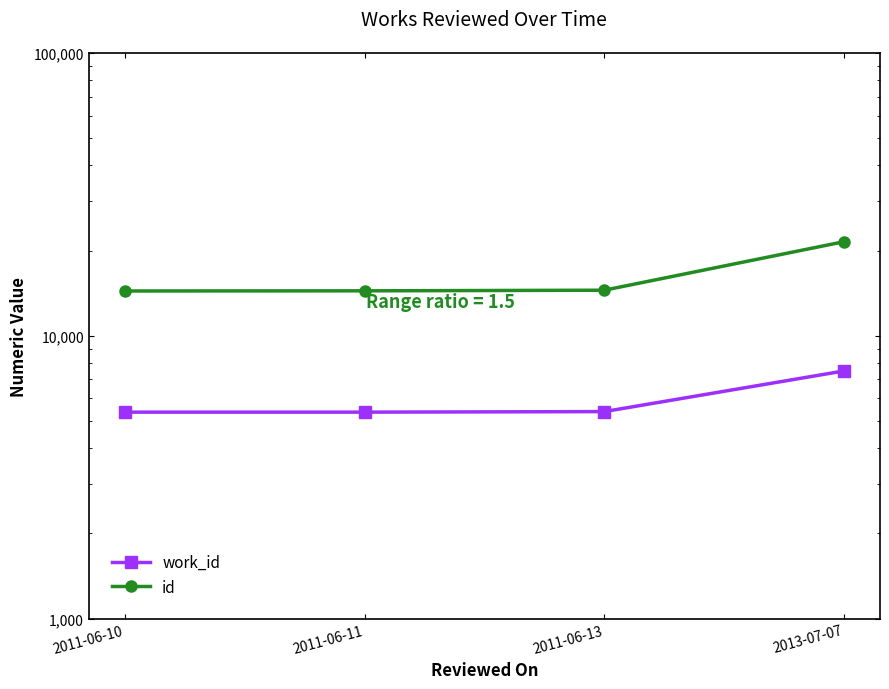

List the labels in order of work_id value, largest first.

2013-07-07, 2011-06-13, 2011-06-10, 2011-06-11